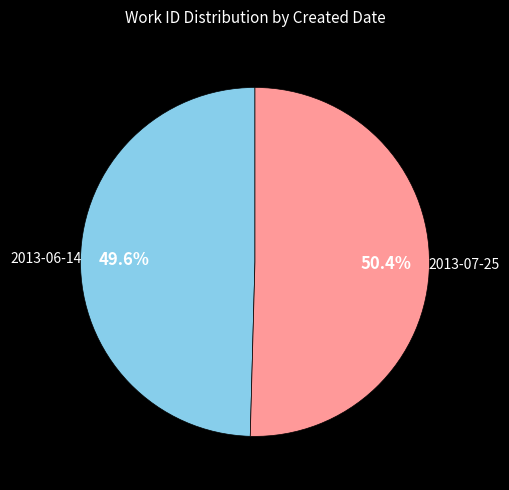

Does any single category account for the majority?

Yes